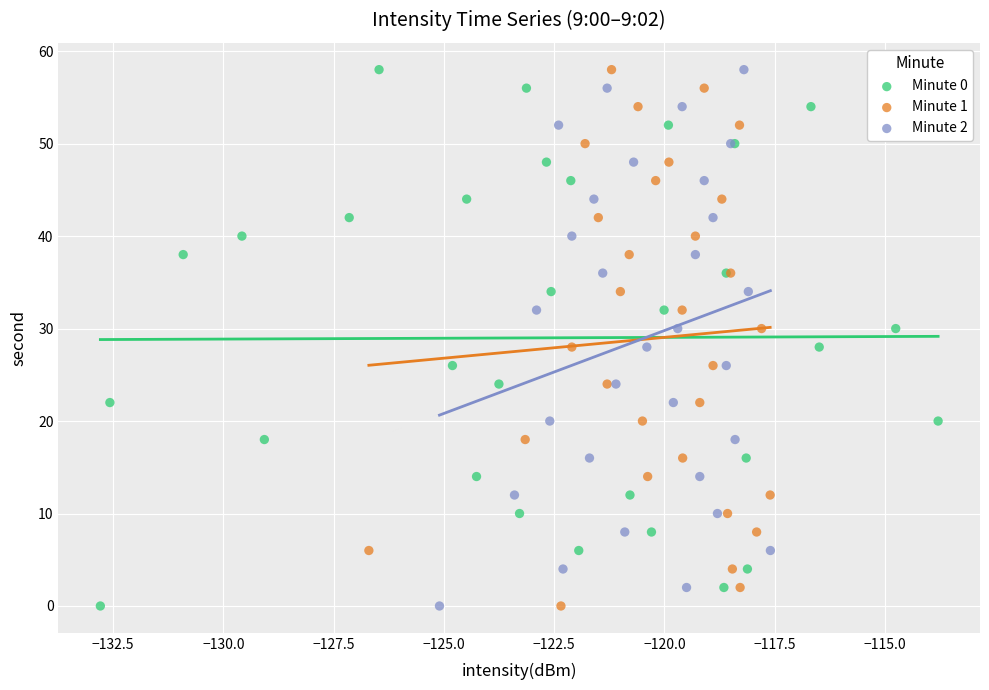

What are all the series names shown in the legend?

Minute 0, Minute 1, Minute 2